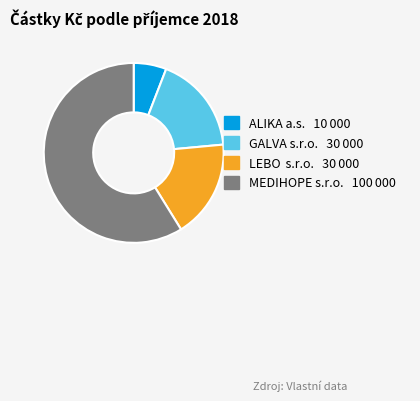

Is there any slice that represents more than half of the pie?

Yes